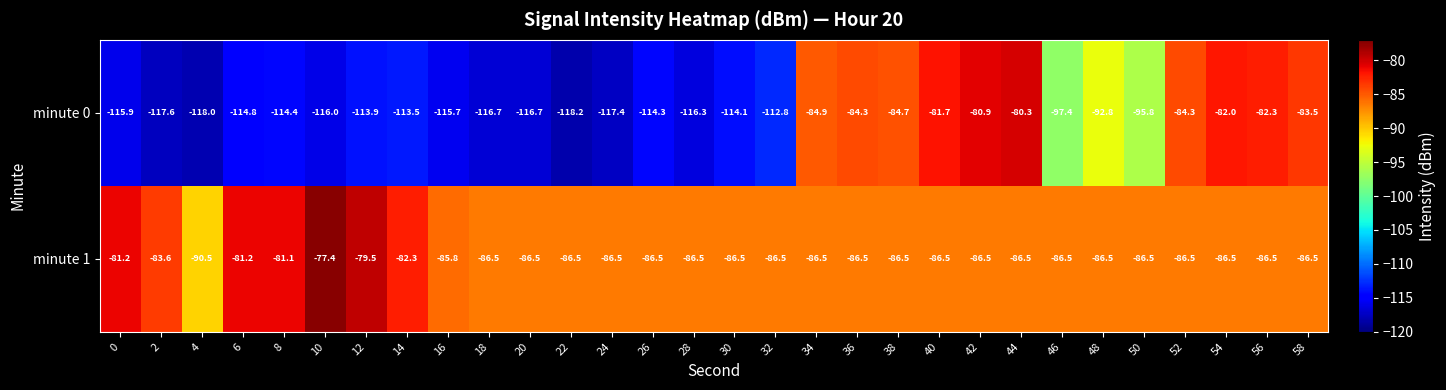

True or false: minute 0 has a value of -199.6 at 2.

False